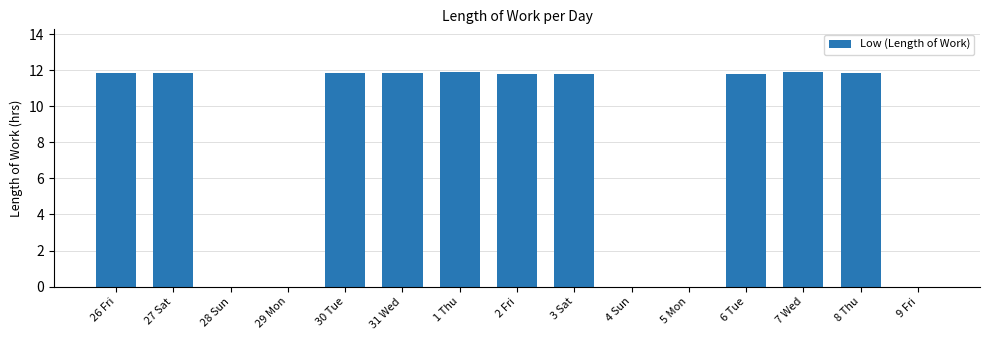

What is the sum of all values?

118.4